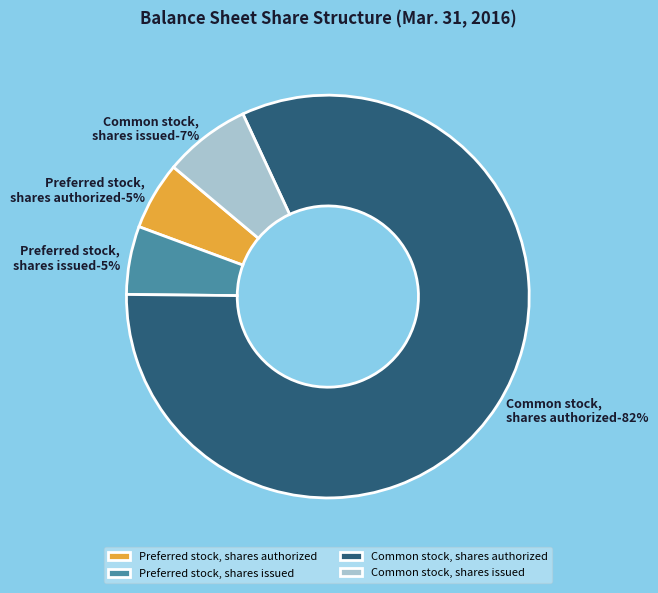

Which slice is the smallest?

Preferred stock,
shares authorized